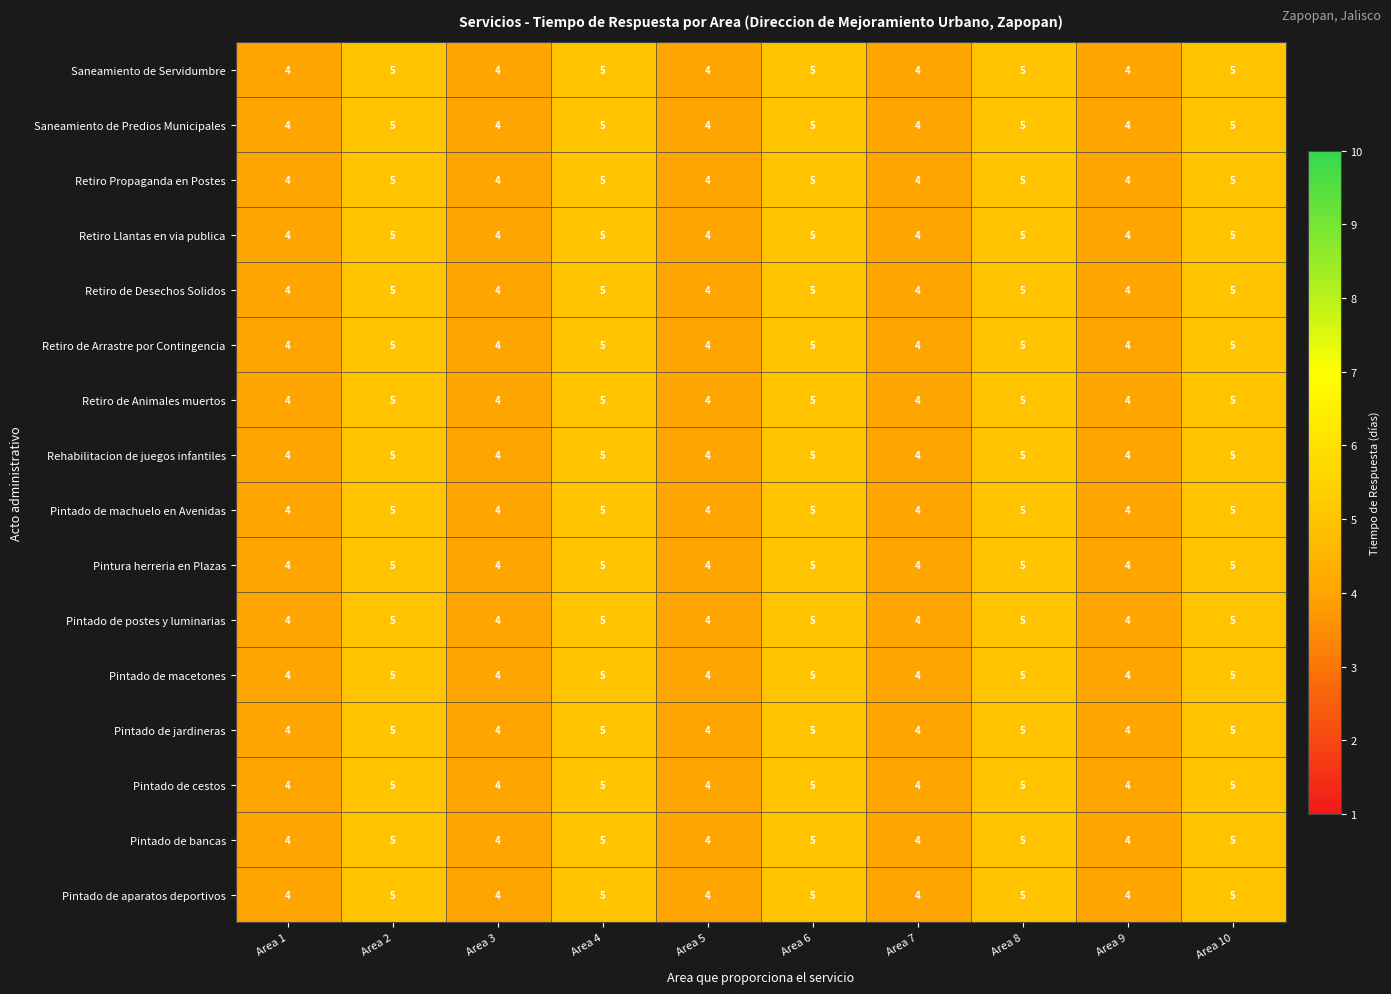

What is the smallest value displayed?

4